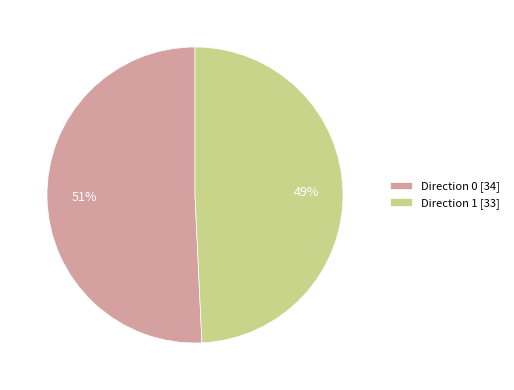

Rank the categories by value from highest to lowest.

Direction 0, Direction 1